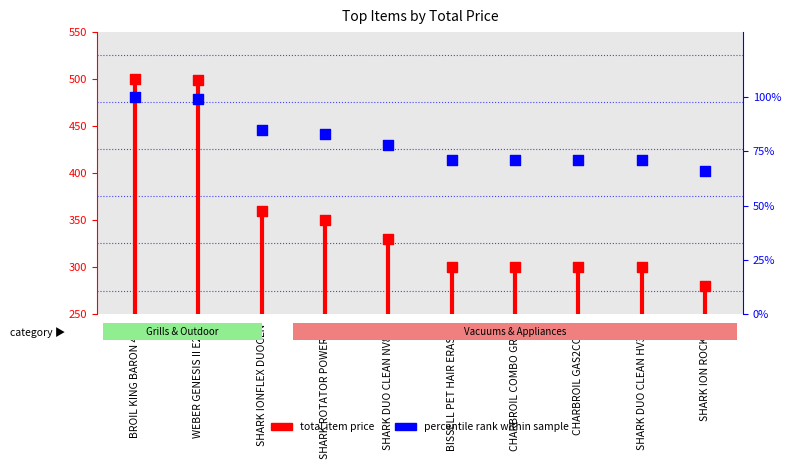

What are all the series names shown in the legend?

total item price, percentile rank